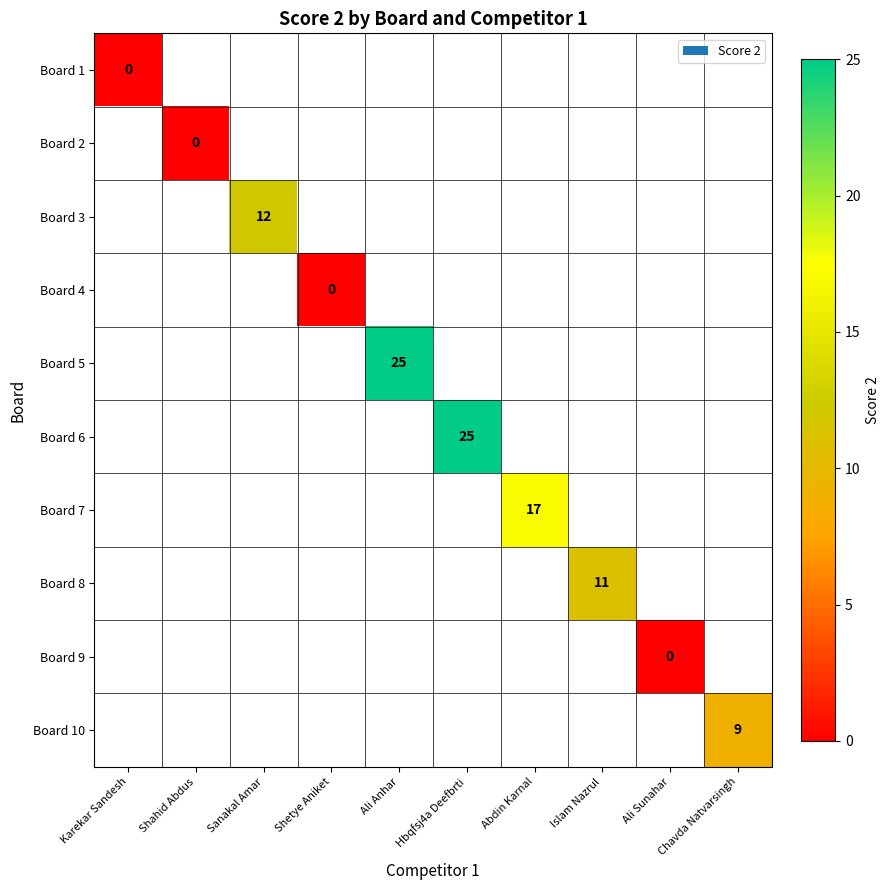

The value of Board 8 at Islam Nazrul is 11. True or false?

True